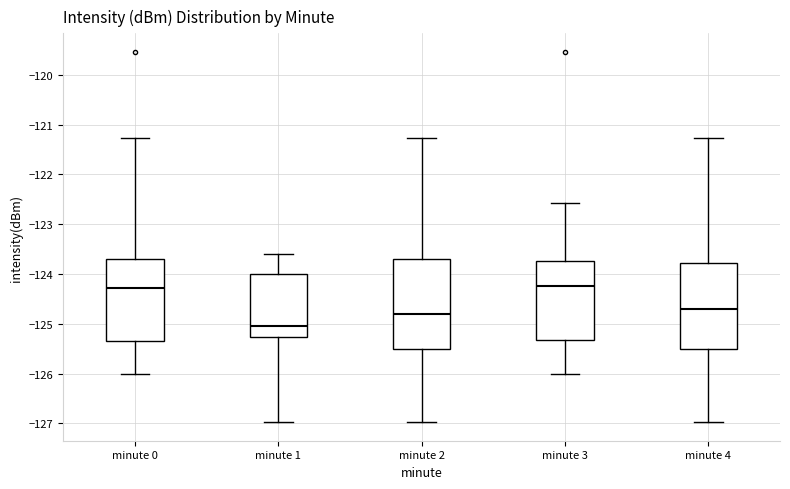

Where is the upper edge of the box for minute 4 on the y-axis? The values are not printed on the chart, so give them approximately, as read against the axis.

-123.8